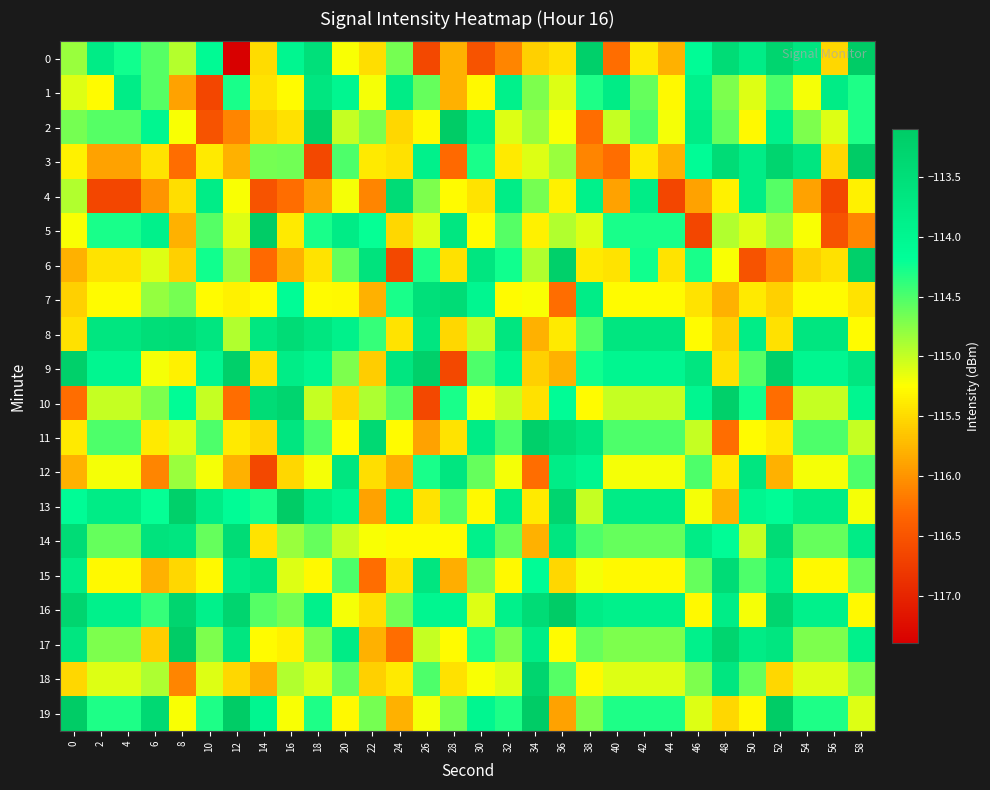

Which label corresponds to the smallest value in the chart?

12